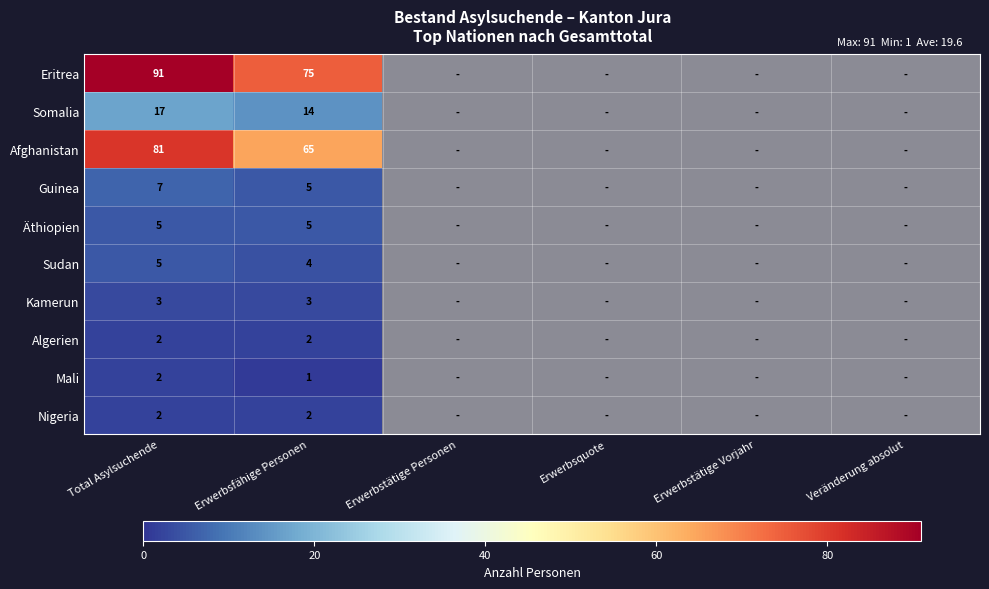

List the labels in order of Mali value, smallest first.

Erwerbstätige Personen, Erwerbsquote, Erwerbstätige Vorjahr, Veränderung absolut, Erwerbsfähige Personen, Total Asylsuchende